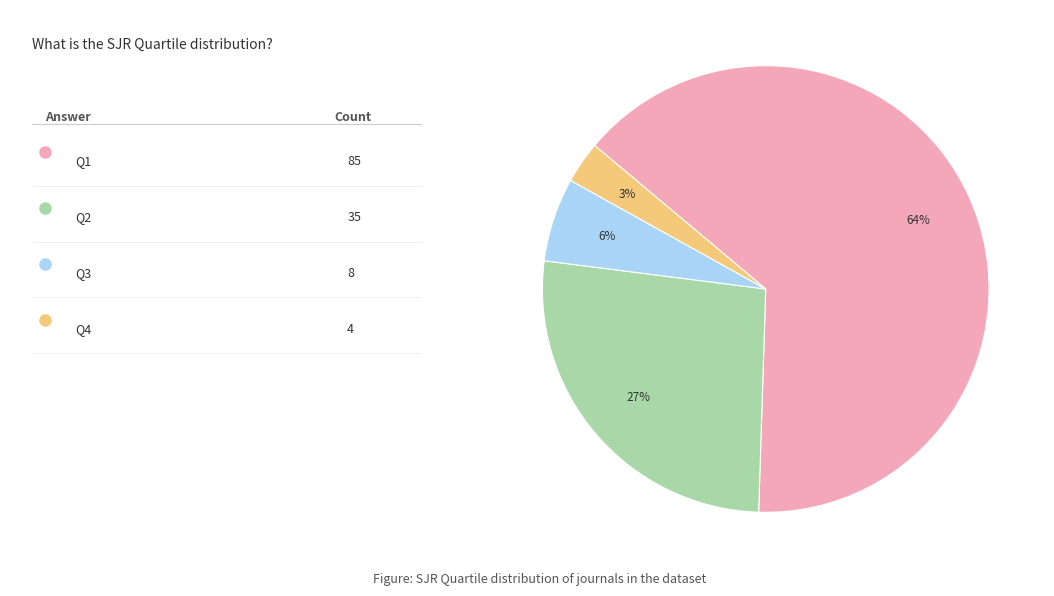

To the nearest percent, what is the average slice percentage?

25%